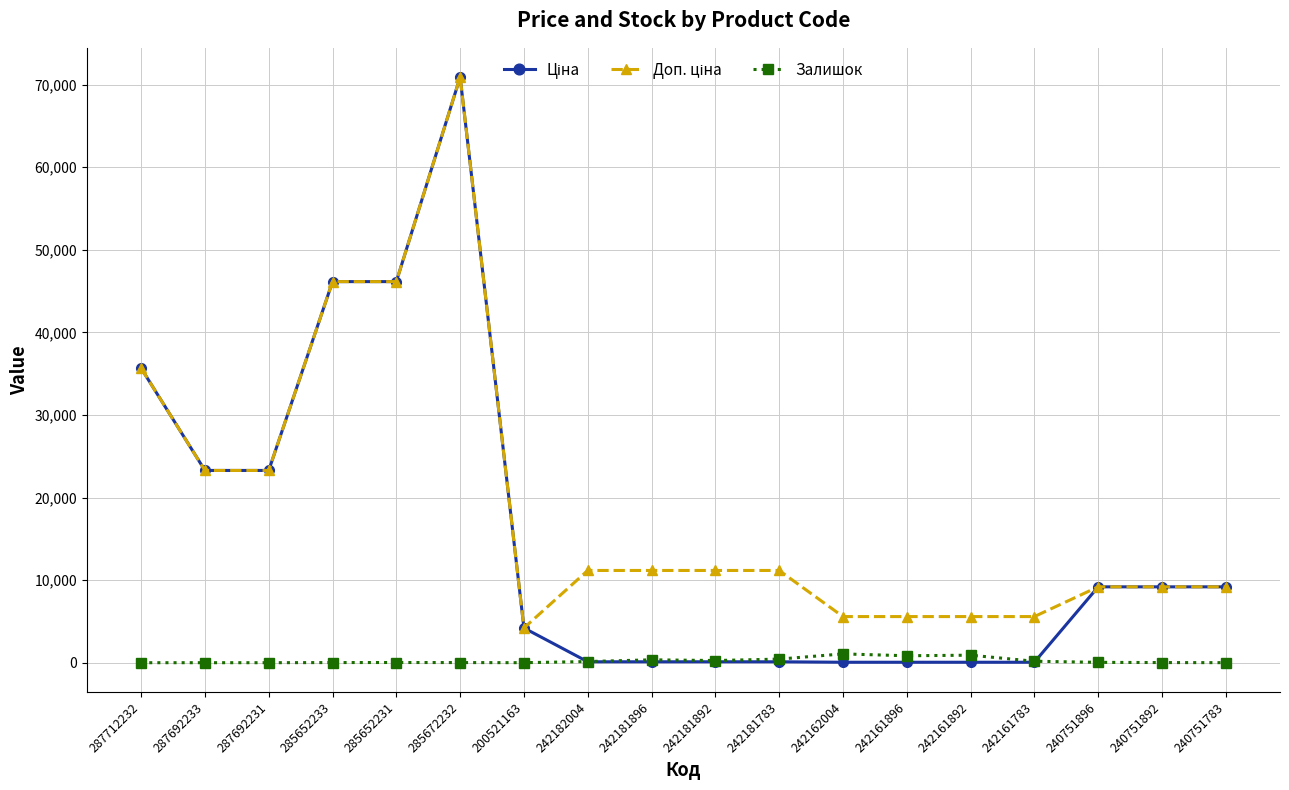

What is the label of the 5th point from the left?

285652231